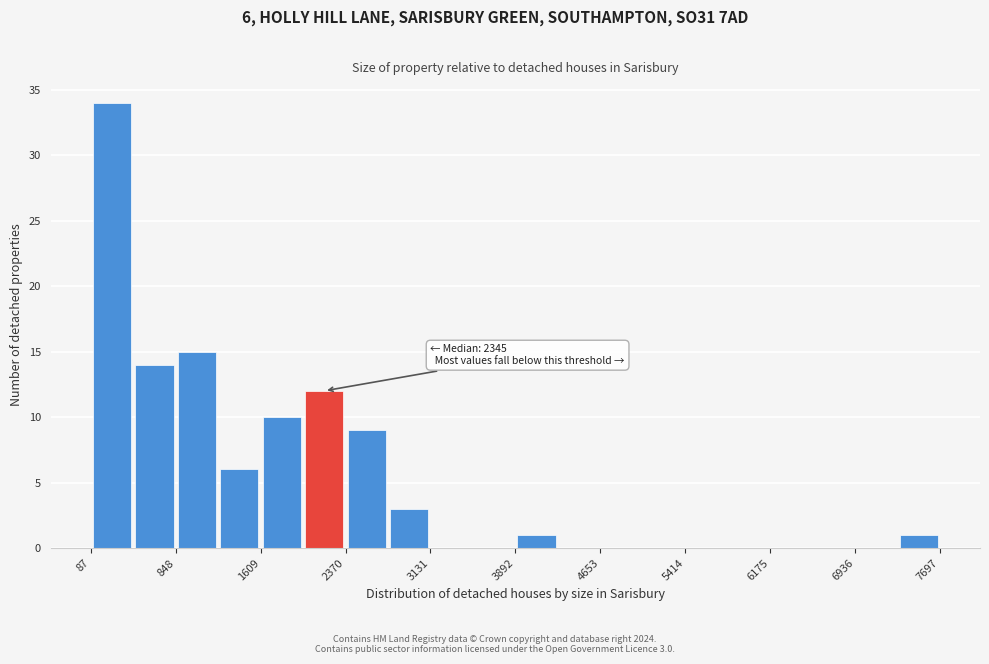

Around what value on the x-axis is the tallest bar? Give the approximate position of its centre, as read against the axis.

300